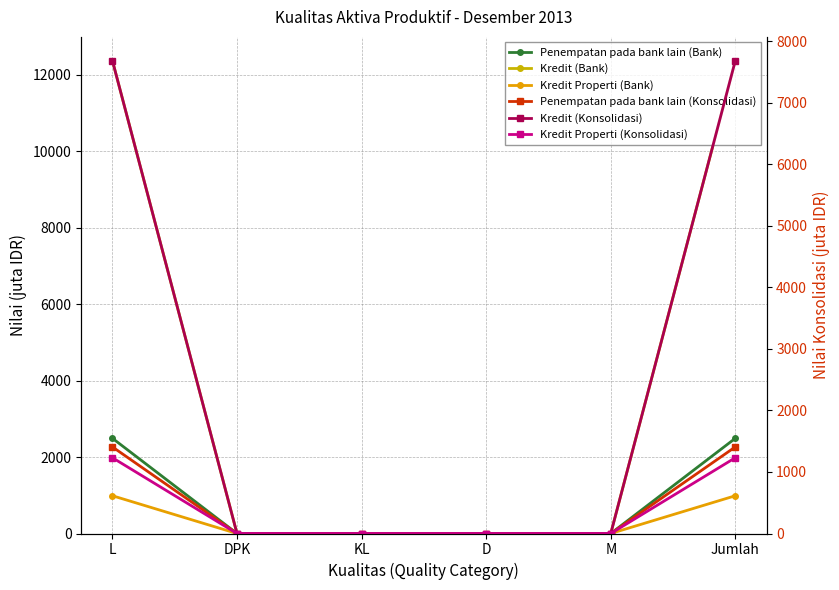

True or false: Penempatan pada bank lain (Konsolidasi) has more than 2 points higher than both neighbors.

False